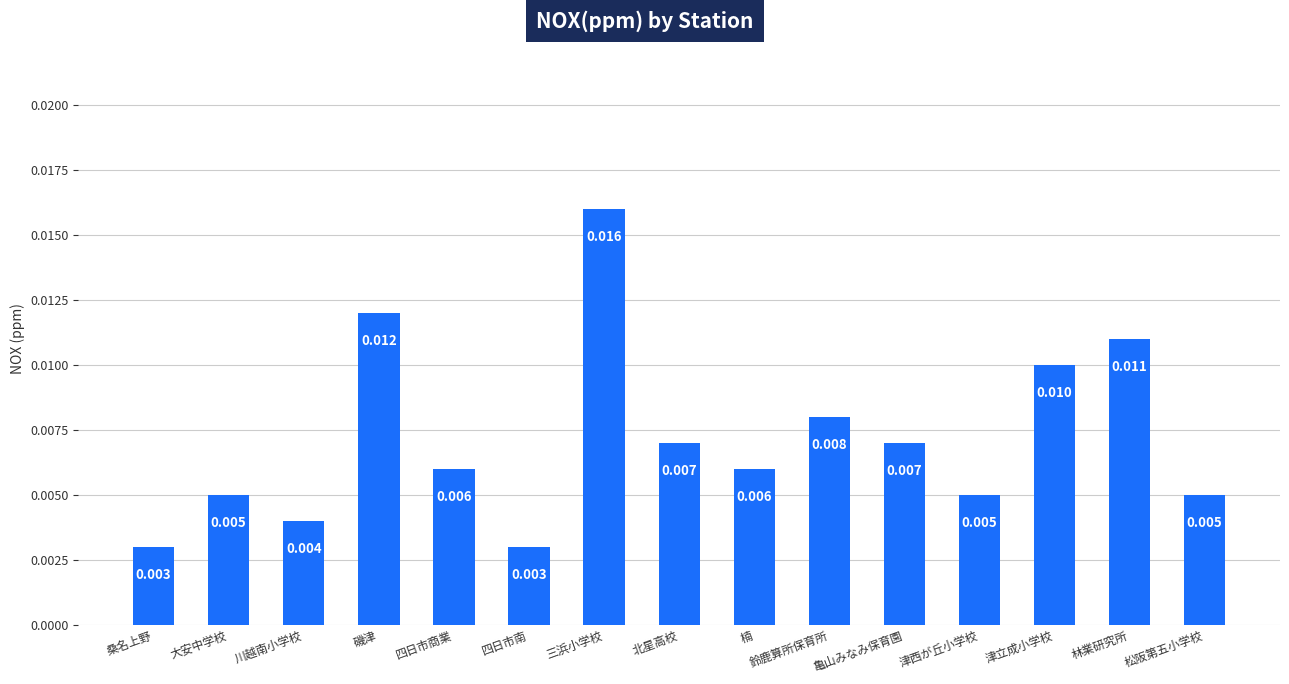

How many bars are there in total?

15